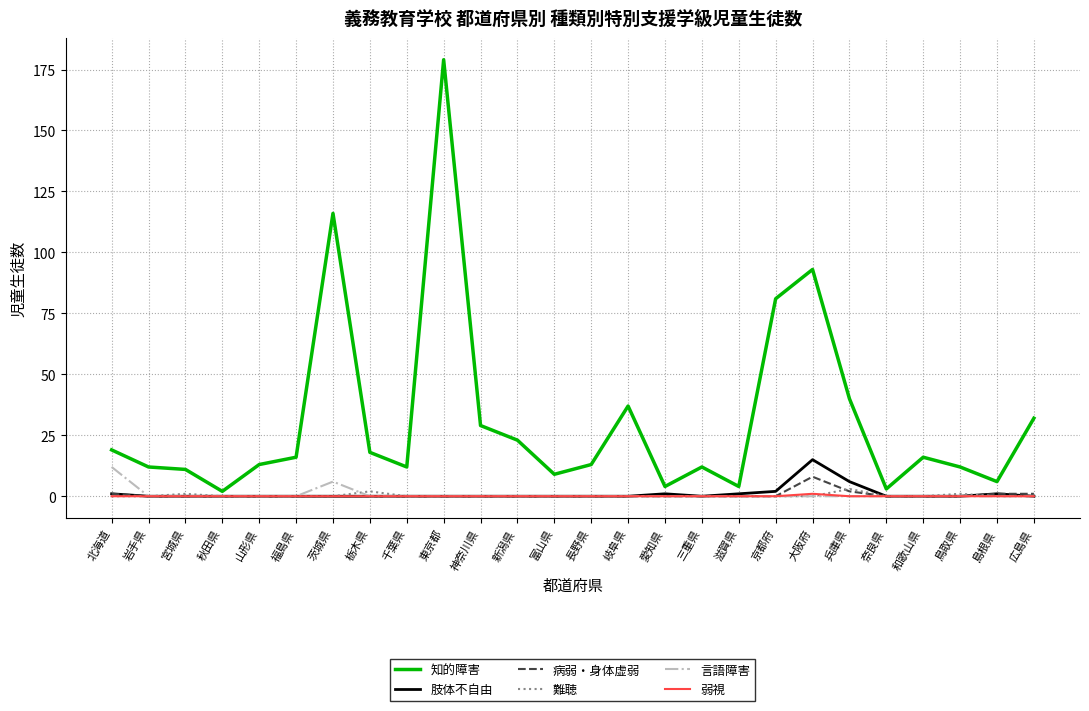

Where is 知的障害 nearest to the value 90?

大阪府